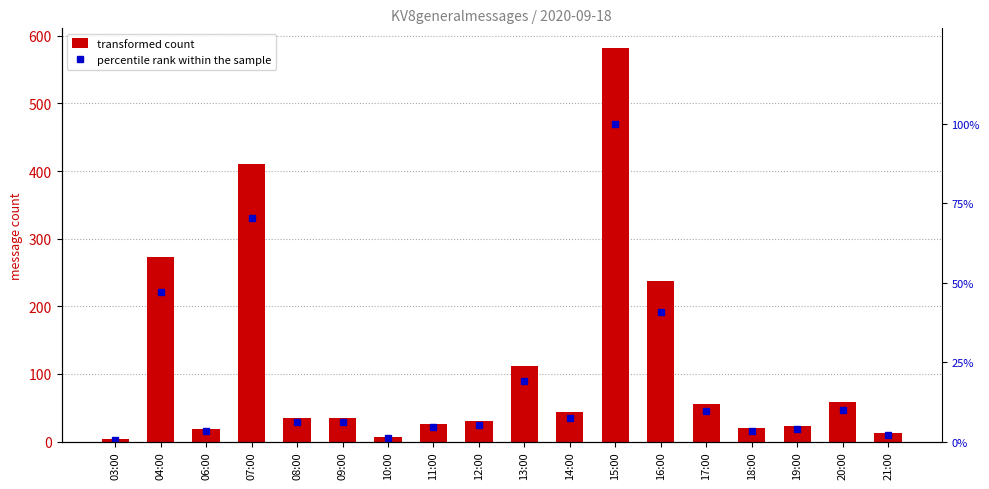

List the labels in order of percentile rank within the sample value, largest first.

15:00, 07:00, 04:00, 16:00, 13:00, 20:00, 17:00, 14:00, 08:00, 09:00, 12:00, 11:00, 19:00, 18:00, 06:00, 21:00, 10:00, 03:00